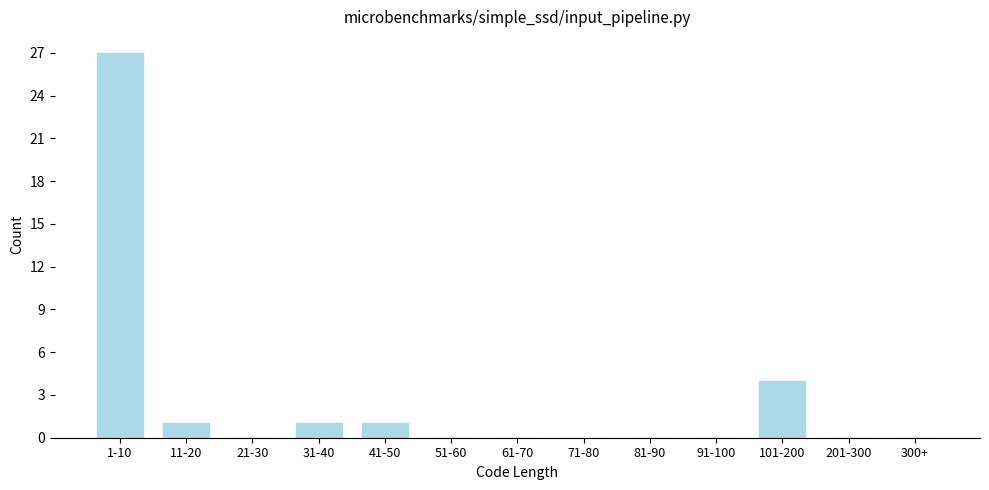

Reading left to right, what are all the values shown in this chart?

1-10=27	11-20=1	21-30=0	31-40=1	41-50=1	51-60=0	61-70=0	71-80=0	81-90=0	91-100=0	101-200=4	201-300=0	300+=0